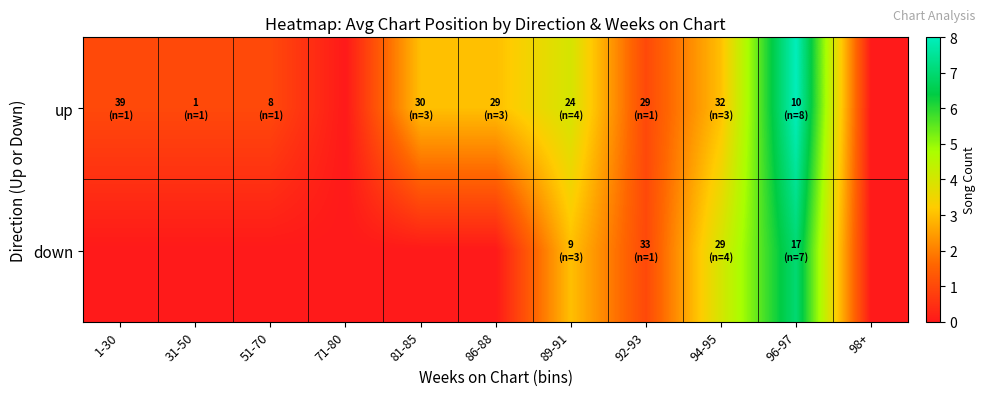

Which series has the largest total across all categories?

up